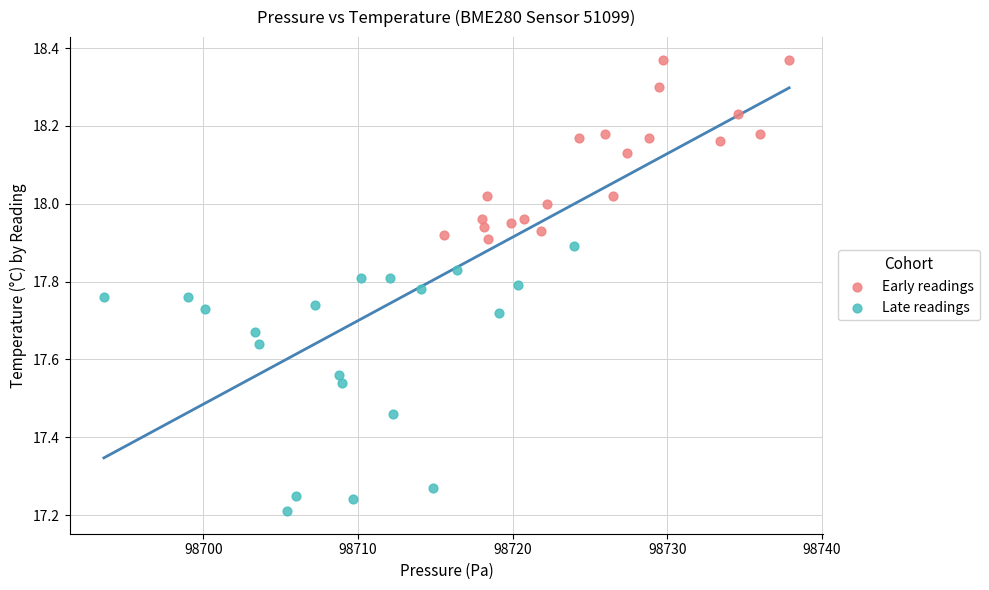

Which series reaches the minimum Y coordinate?

Late readings